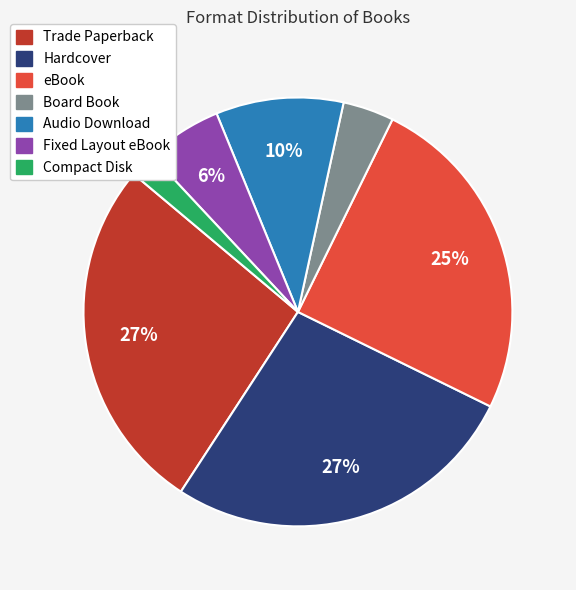

True or false: Trade Paperback accounts for 42% of the total.

False